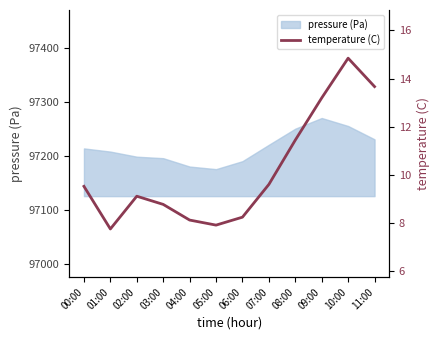

What is the label of the 8th point from the left?

07:00